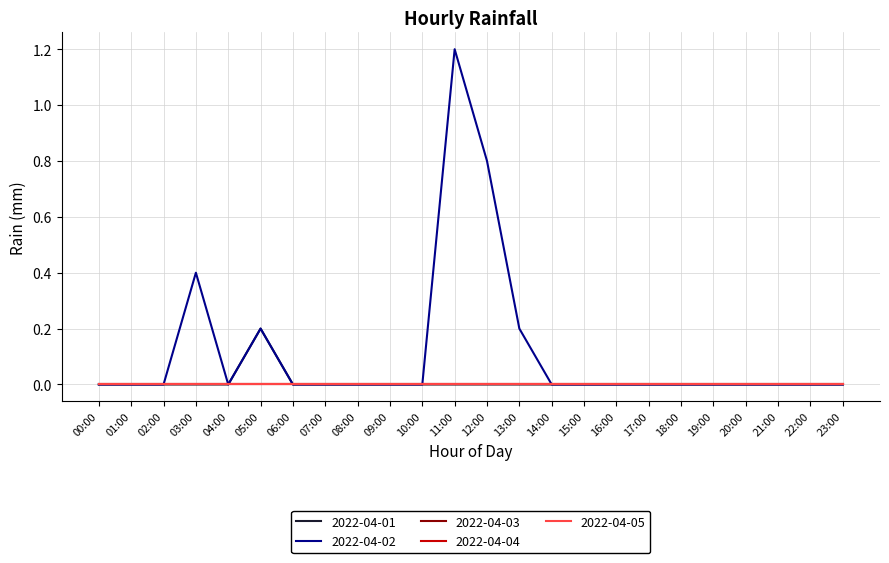

What position from the left is 20:00?

21